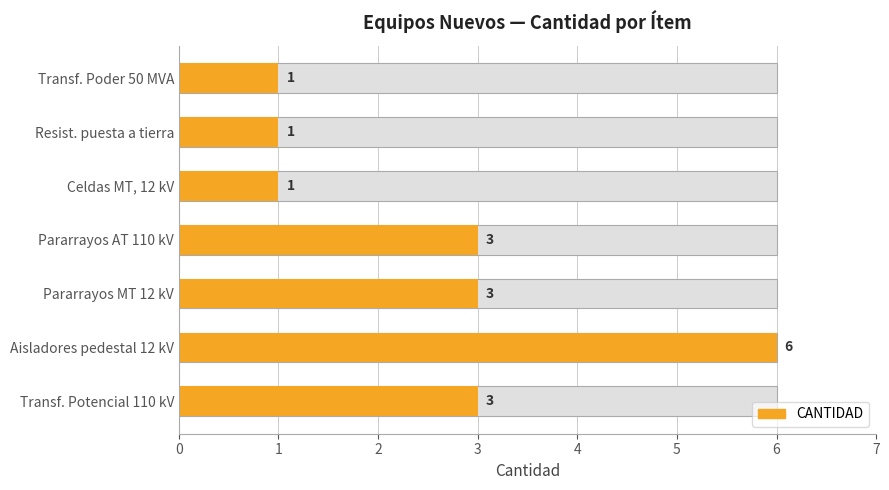

How many bars are there in total?

7